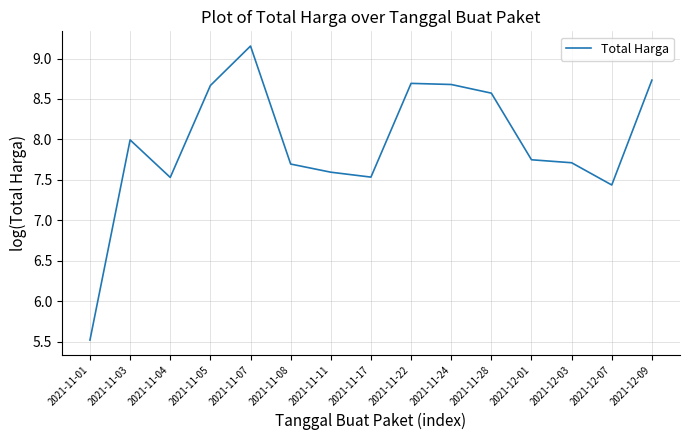

Approximately how many times larger is the value at 2021-11-01 compared to 2021-12-01?

0.7